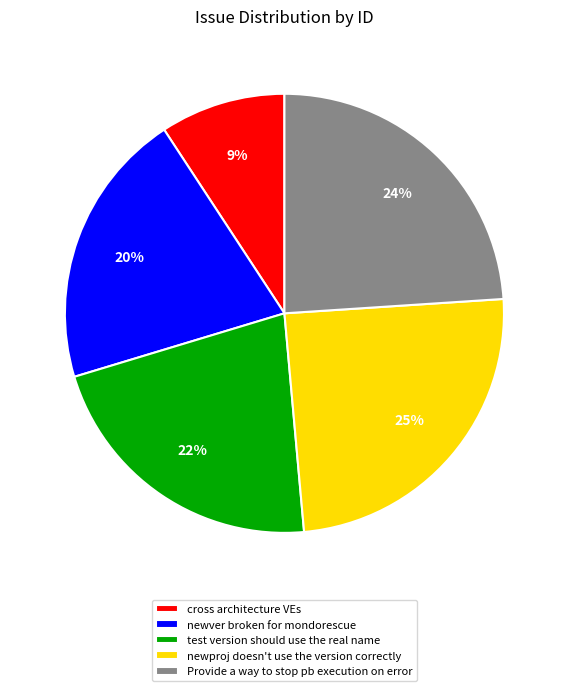

Which has a higher value, newproj doesn't use the version correctly or test version should use the real name?

newproj doesn't use the version correctly